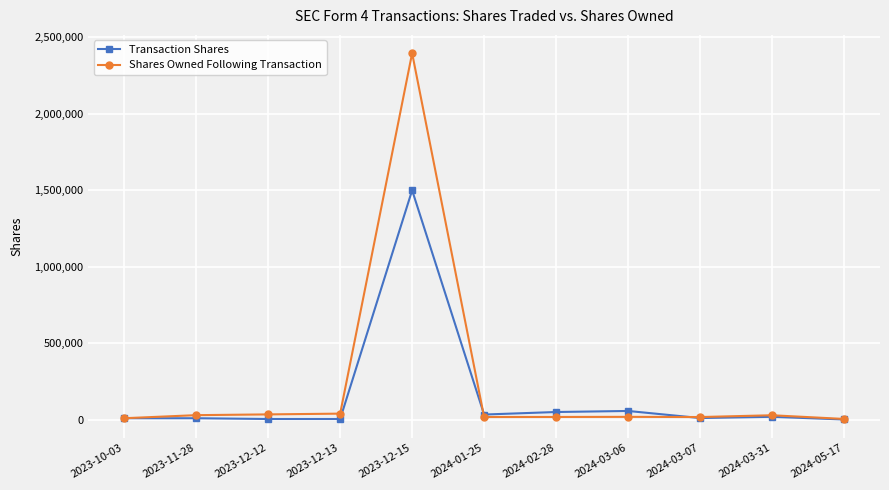

In Shares Owned Following Transaction, how many points are higher than both neighbors (excluding endpoints)?

3